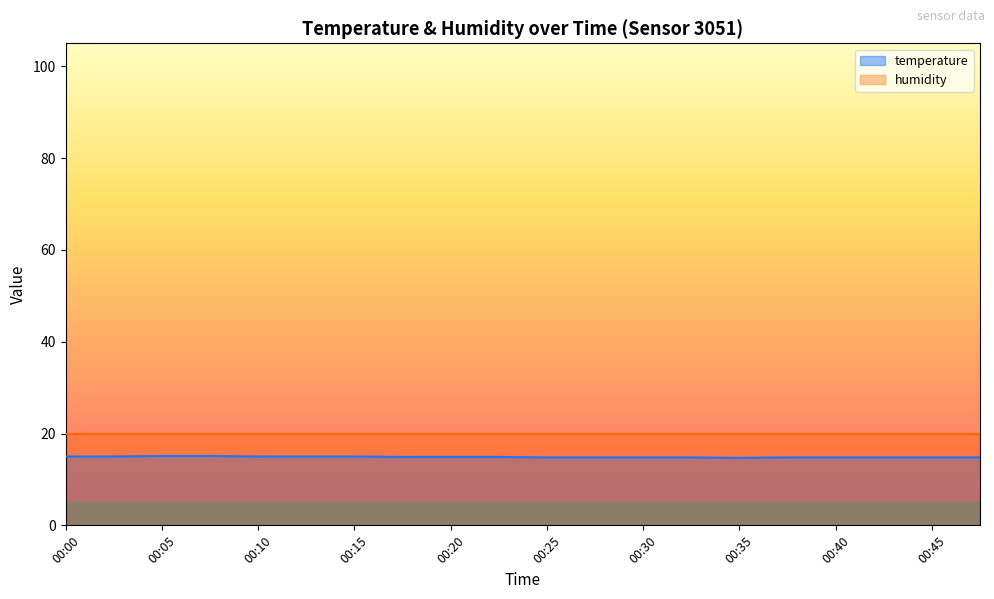

Where is the data nearest to the value 14?

00:35